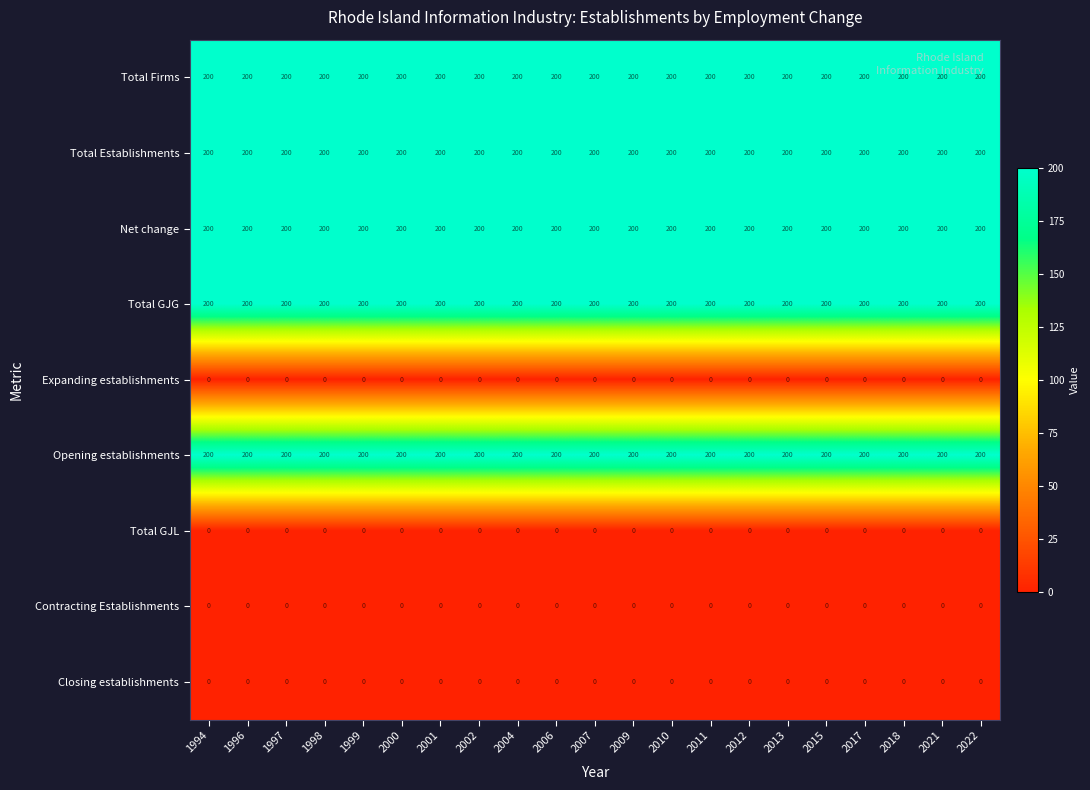

At how many categories does at least one series exceed 35?

21